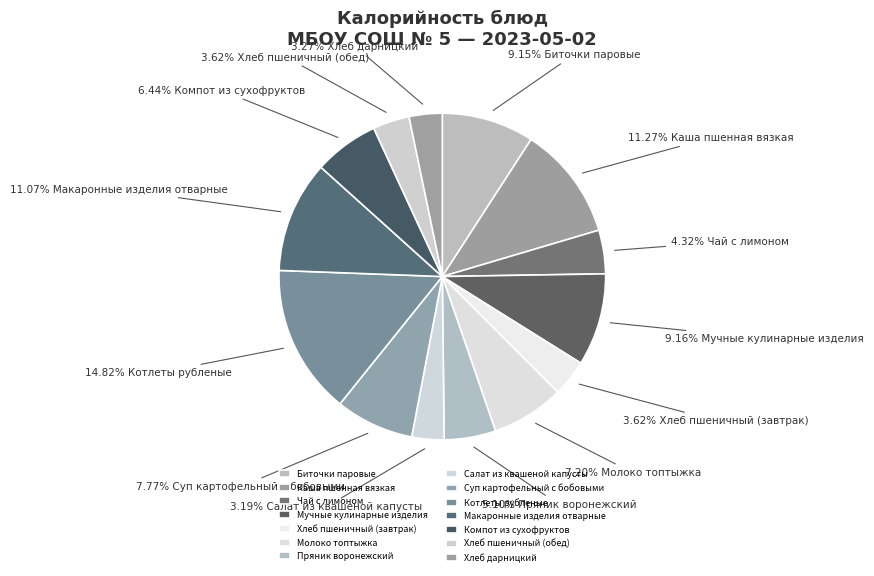

Which has a higher value, Каша пшенная вязкая or Котлеты рубленые?

Котлеты рубленые